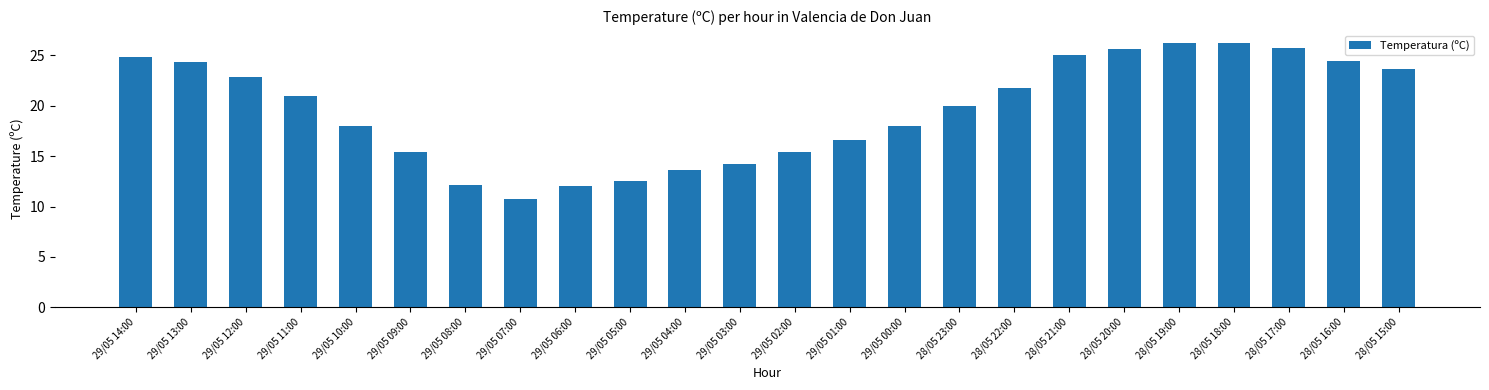

What is the sum of the values at 29/05 08:00 and 28/05 18:00?

38.3